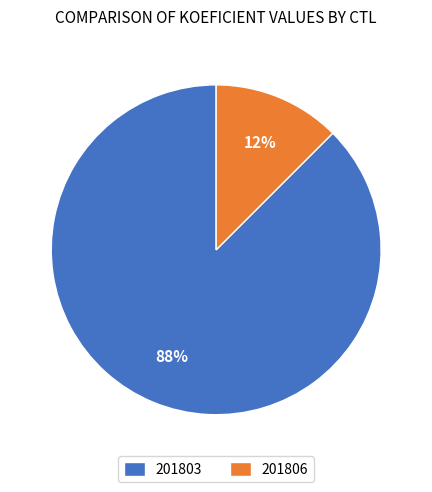

Combined, do 201803 and 201806 account for over 50%?

Yes